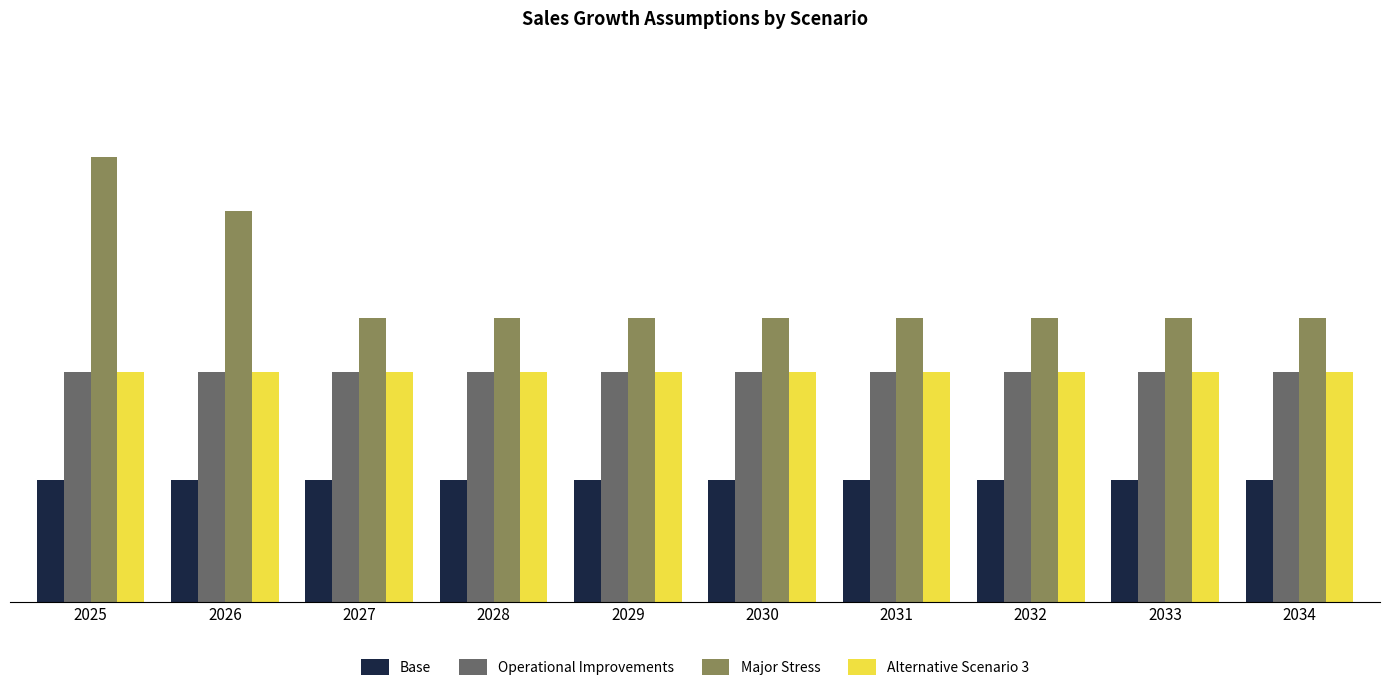

Which series has the largest total across all categories?

Major Stress